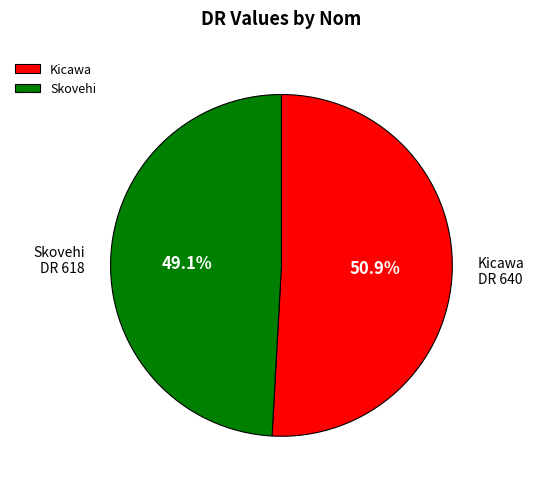

Do Kicawa and Skovehi together represent more than half of the pie?

Yes